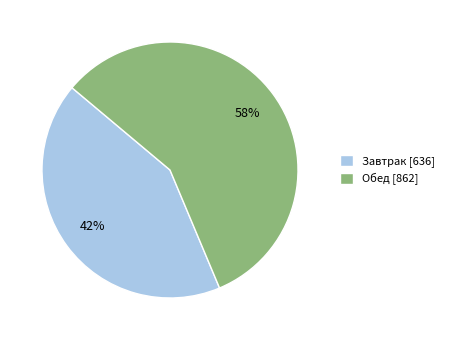

Do Завтрак [636] and Обед [862] together represent more than half of the pie?

Yes